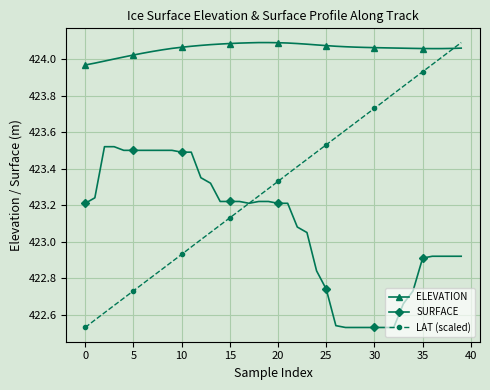

In ELEVATION, how many points are lower than both neighbors (excluding endpoints)?

1